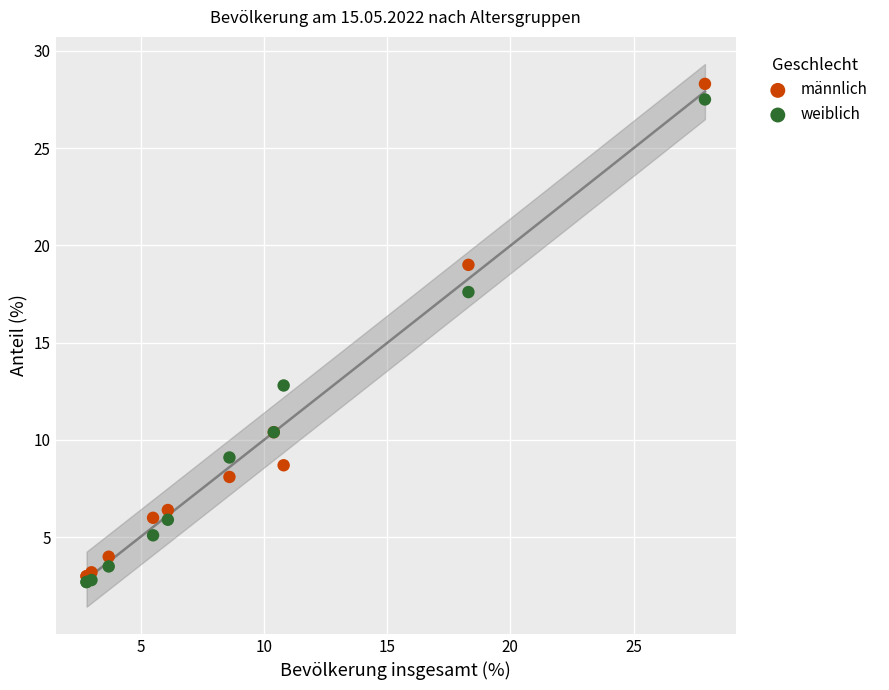

Across all series, what Y value is closest to 15?

12.8